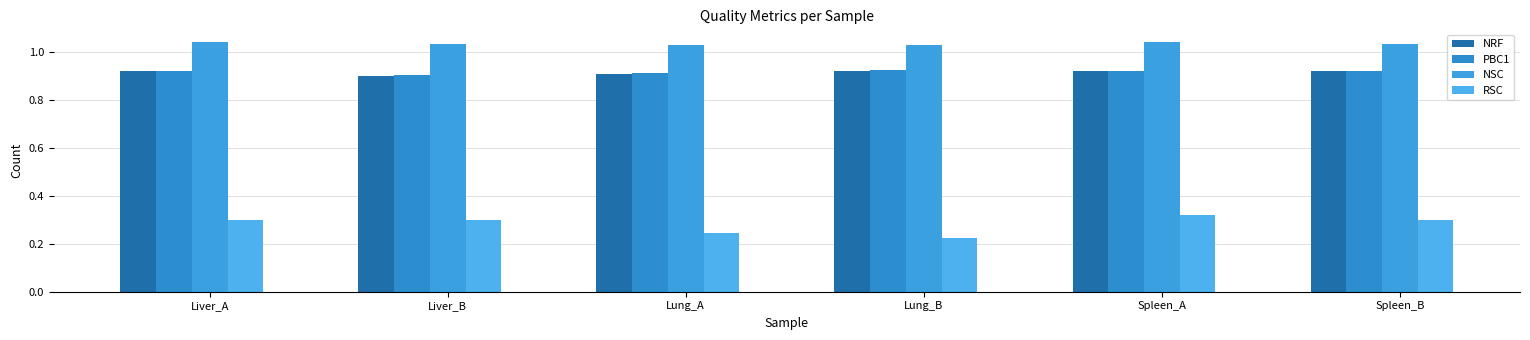

What is the value of the PBC1 bar at the 2nd from the left?

0.9